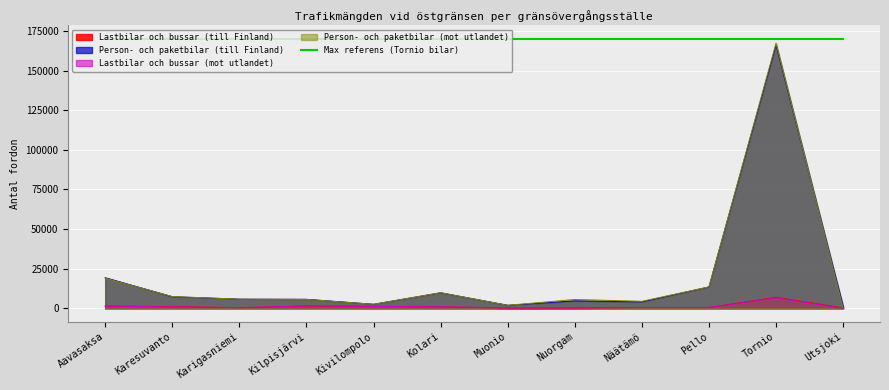

True or false: Person- och paketbilar (mot utlandet) has a value of 538 at Kivilompolo.

False